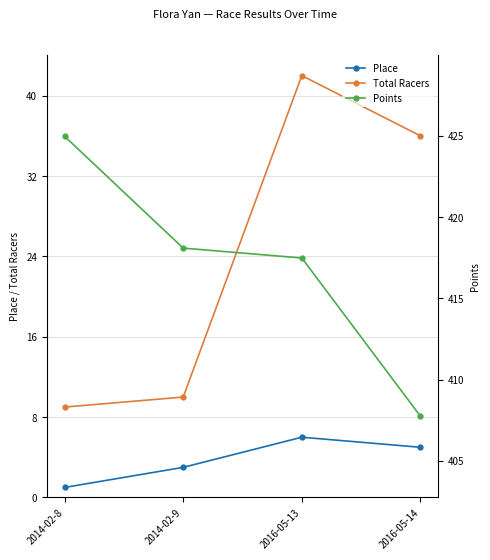

What is the total value across all series at 2016-05-13?

465.5